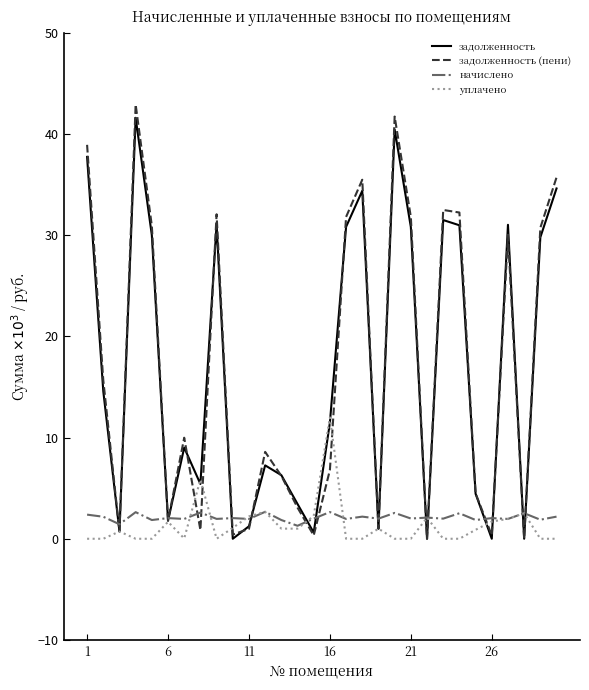

Which series has the widest spread of values?

задолженность (пени)